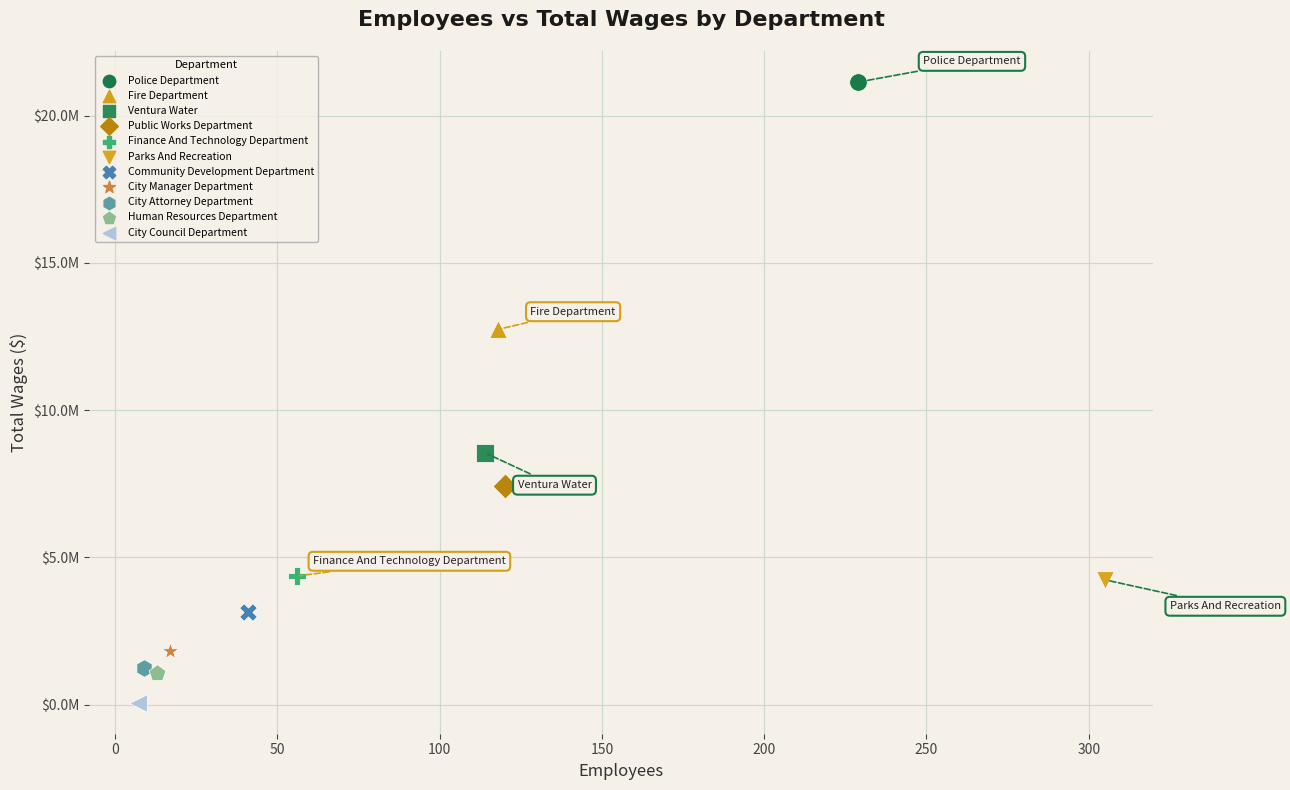

Which series reaches the maximum Y coordinate?

Police Department